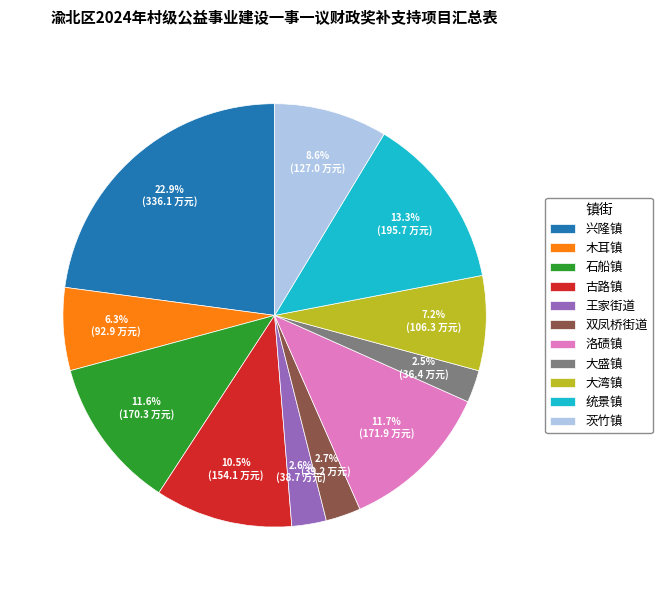

Do 大盛镇 and 统景镇 together represent more than half of the pie?

No